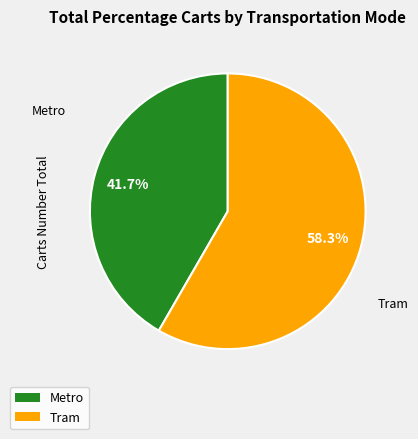

Which slice represents more than half of the pie?

Tram